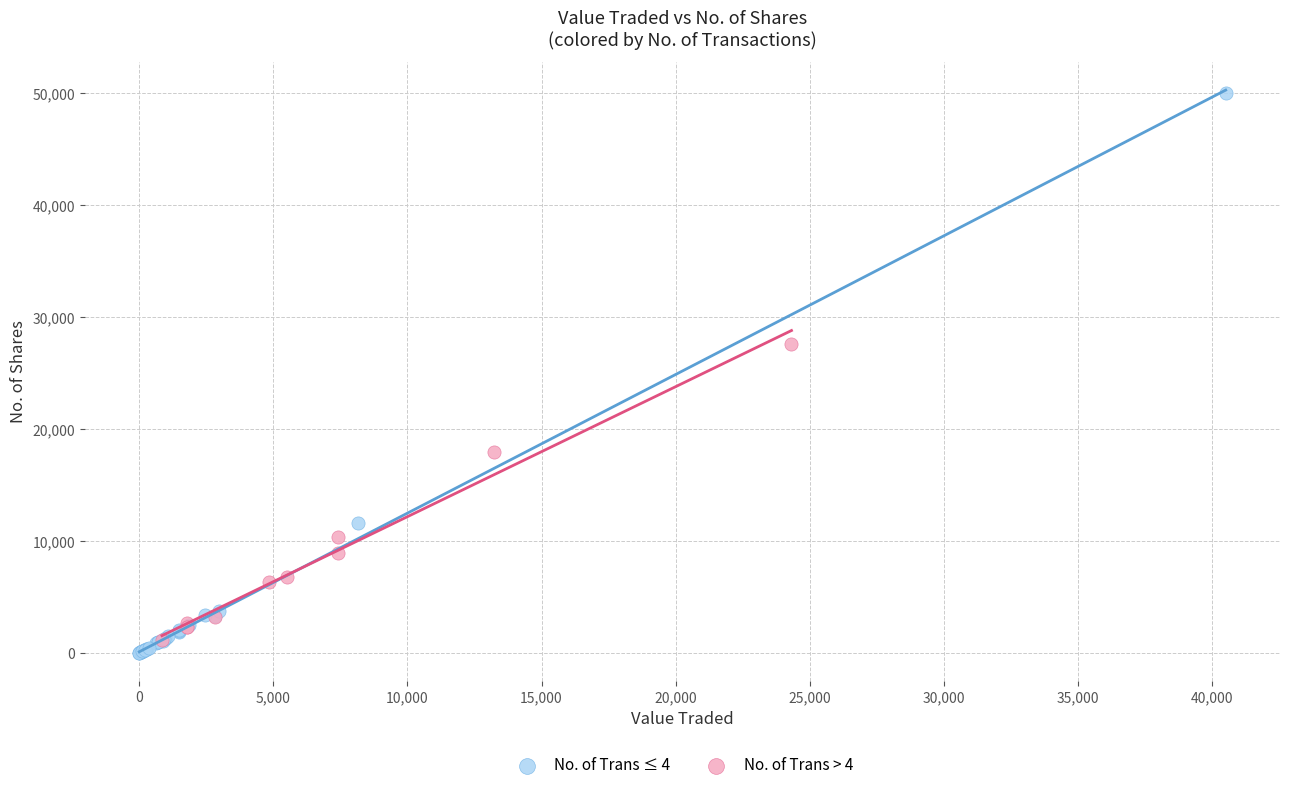

Which series has the widest spread of Y values?

No. of Trans ≤ 4